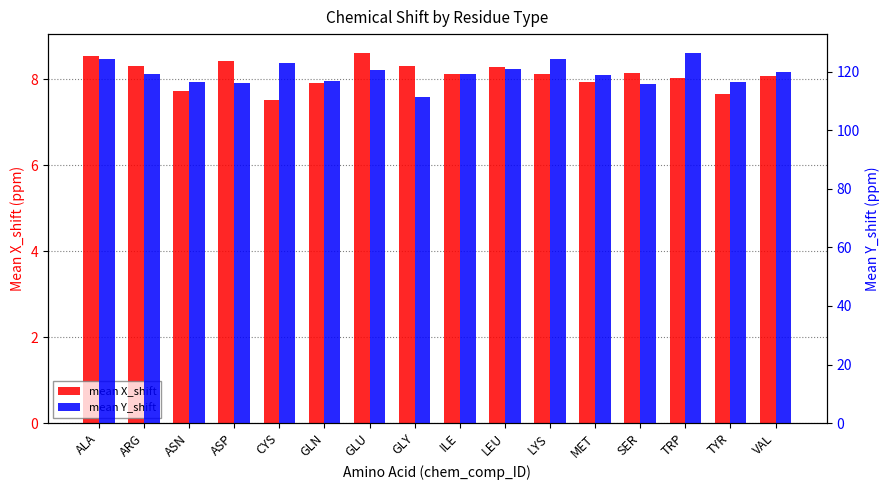

Reading left to right, transcribe all the data shown in this chart.

mean X_shift: ALA=8.5	ARG=8.3	ASN=7.7	ASP=8.4	CYS=7.5	GLN=7.9	GLU=8.6	GLY=8.3	ILE=8.1	LEU=8.3	LYS=8.1	MET=7.9	SER=8.2	TRP=8.0	TYR=7.6	VAL=8.1
mean Y_shift: ALA=124.2	ARG=119.1	ASN=116.3	ASP=116.1	CYS=122.8	GLN=116.7	GLU=120.5	GLY=111.5	ILE=119.2	LEU=121.1	LYS=124.4	MET=118.8	SER=115.6	TRP=126.5	TYR=116.4	VAL=119.9